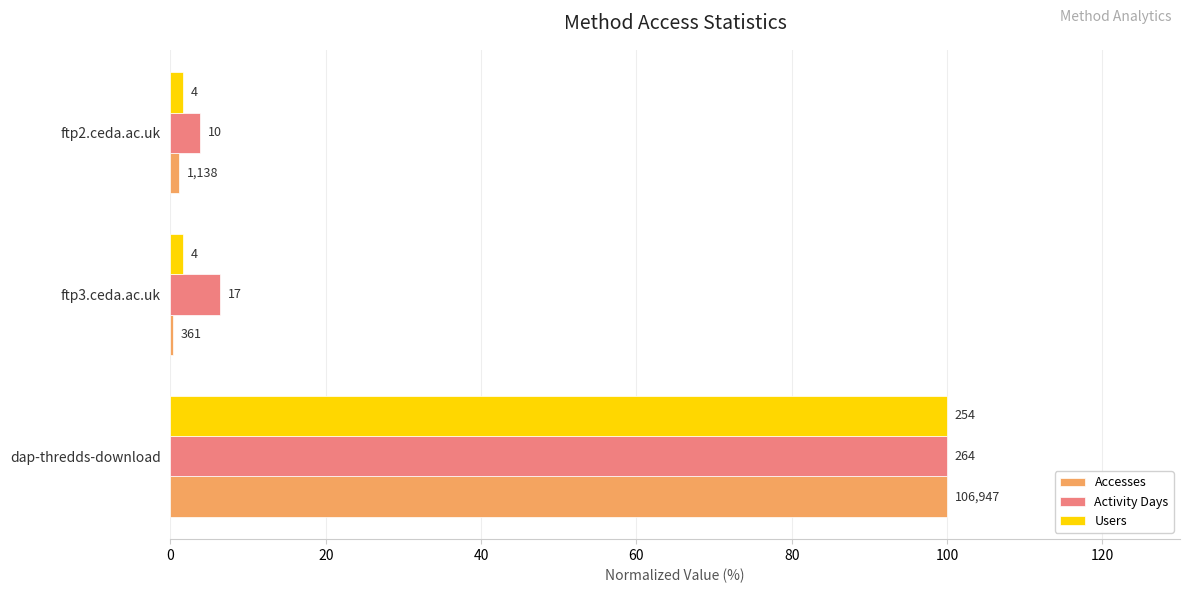

What is the value of the Activity Days bar at the 1st from the left?

100.0